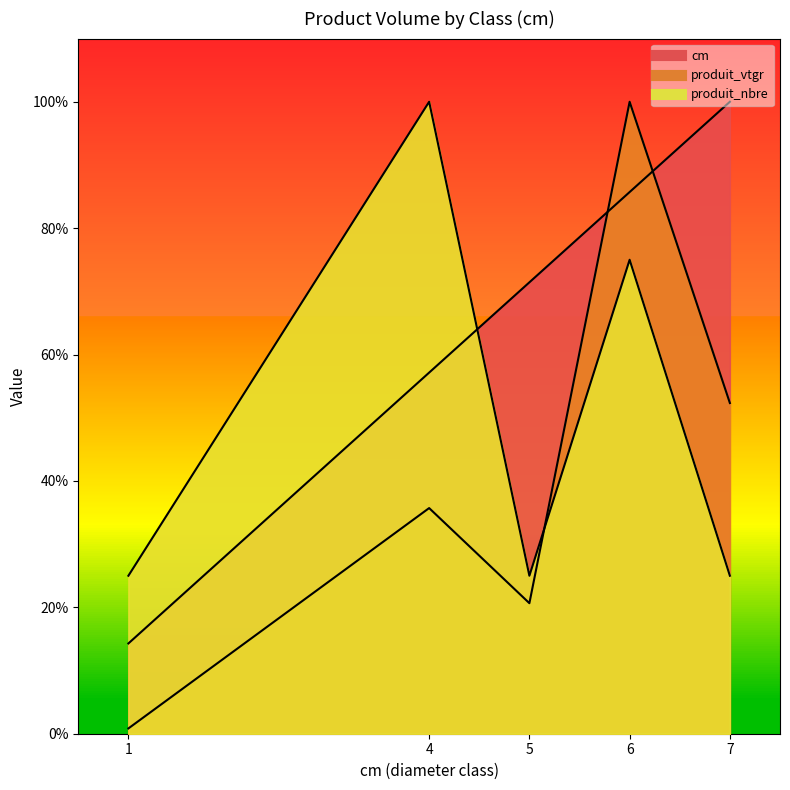

True or false: cm and produit_nbre cross at least once.

True